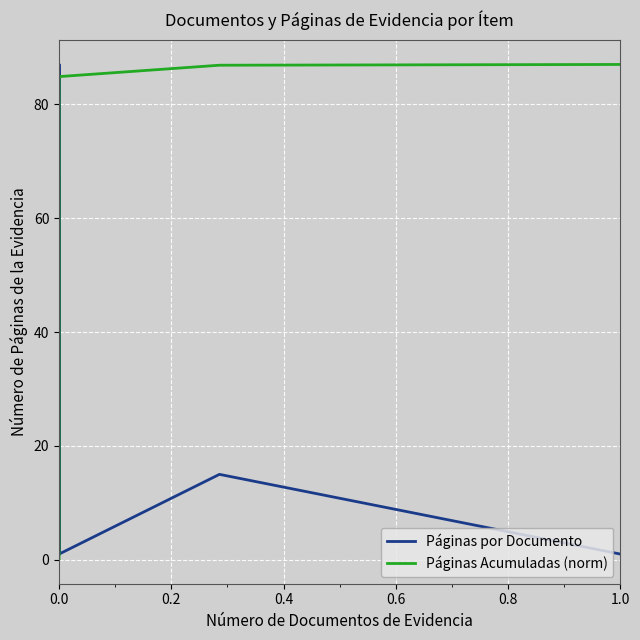

Does the chart display data point markers on the line(s)?

No